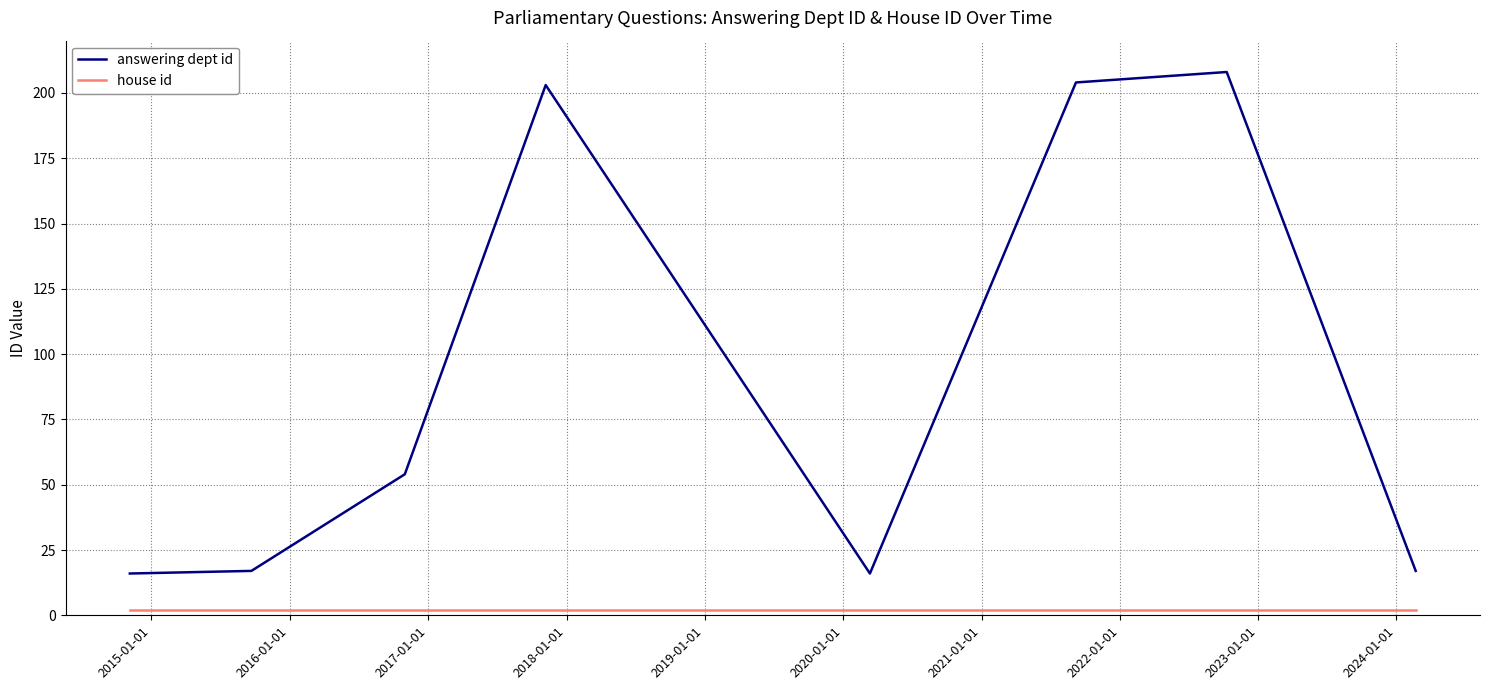

What is the average value of the answering dept id series?

92